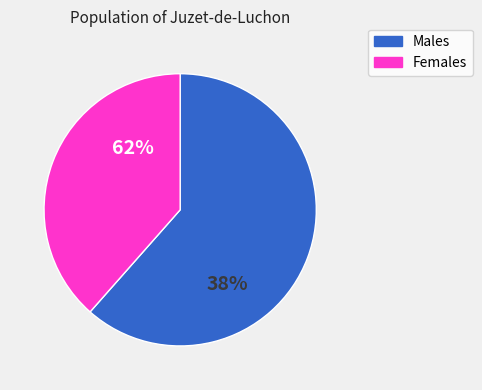

True or false: pct05 accounts for 6% of the total.

False